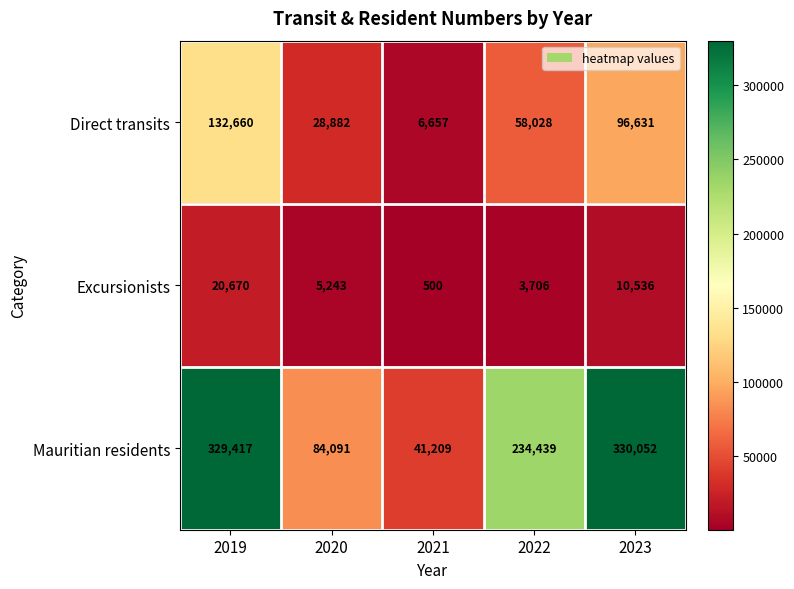

What is the difference between the highest and lowest values at 2019?

308747